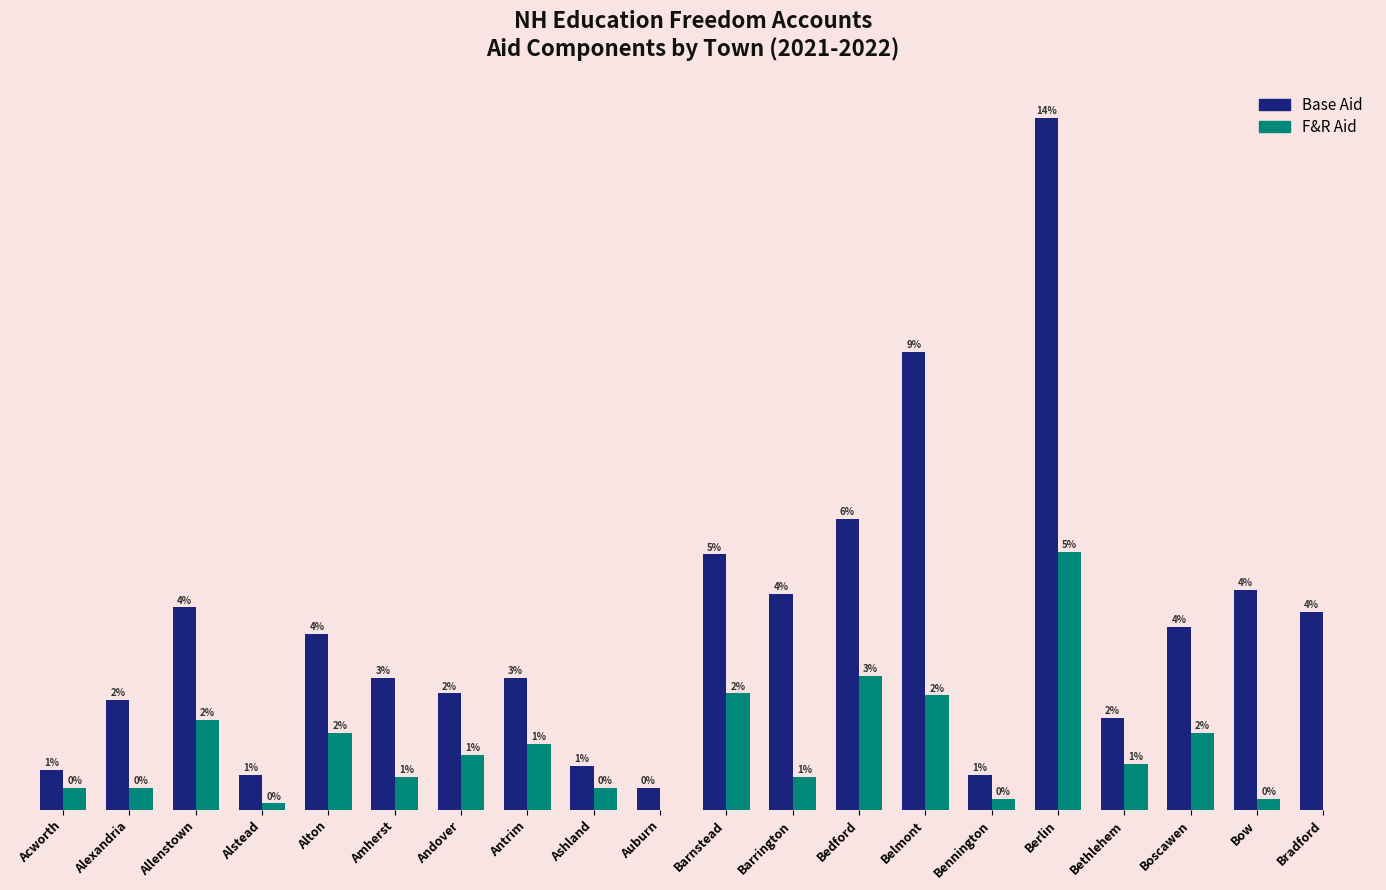

What are all the series names shown in the legend?

Base Aid, F&R Aid